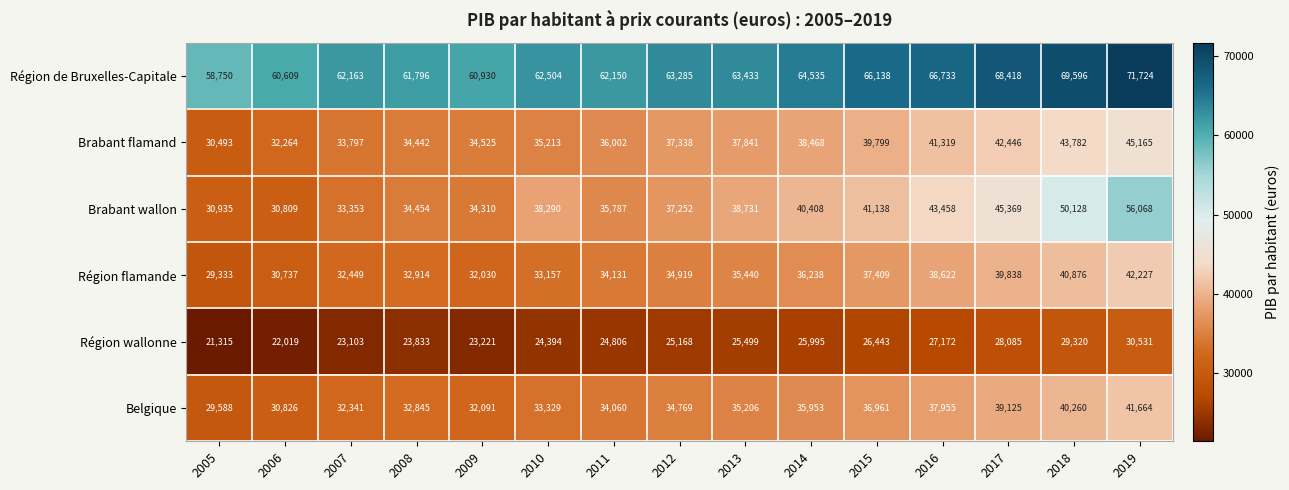

Rank the categories by Belgique value from lowest to highest.

2005, 2006, 2009, 2007, 2008, 2010, 2011, 2012, 2013, 2014, 2015, 2016, 2017, 2018, 2019